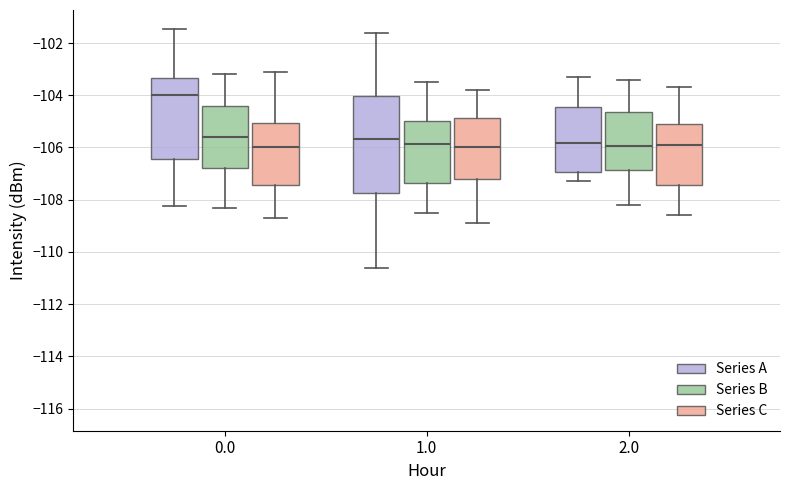

Reading left to right, transcribe this box plot: for each box, give where its median line is, the range the box spans, and where its two whiskers end, as read against the y-axis. The values are not printed on the chart, so give them approximately, as read against the axis.

0.0 (Series A): median -104.0, box -106.4 to -103.4, whiskers -108.2 to -101.4
0.0 (Series B): median -105.6, box -106.8 to -104.4, whiskers -108.2 to -103.2
0.0 (Series C): median -106.0, box -107.4 to -105.0, whiskers -108.6 to -103.0
1.0 (Series A): median -105.6, box -107.8 to -104.0, whiskers -110.6 to -101.6
1.0 (Series B): median -105.8, box -107.4 to -105.0, whiskers -108.4 to -103.4
1.0 (Series C): median -106.0, box -107.2 to -104.8, whiskers -108.8 to -103.8
2.0 (Series A): median -105.8, box -107.0 to -104.4, whiskers -107.2 to -103.2
2.0 (Series B): median -106.0, box -106.8 to -104.6, whiskers -108.2 to -103.4
2.0 (Series C): median -105.8, box -107.4 to -105.0, whiskers -108.6 to -103.6